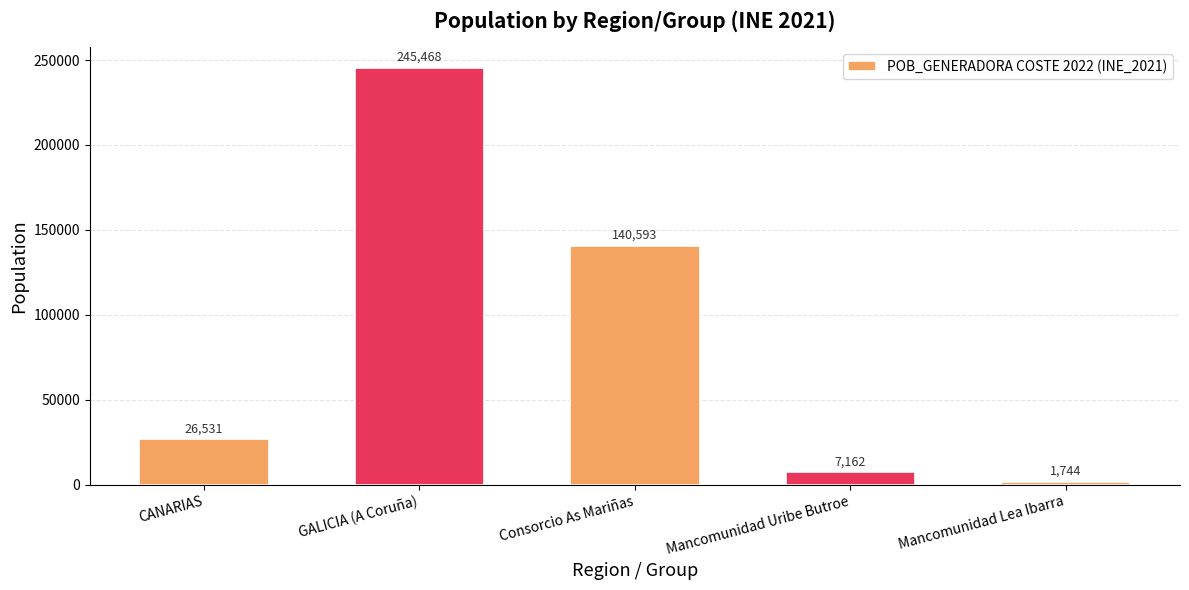

What value does the data have at GALICIA (A Coruña), to the nearest 50?

245450